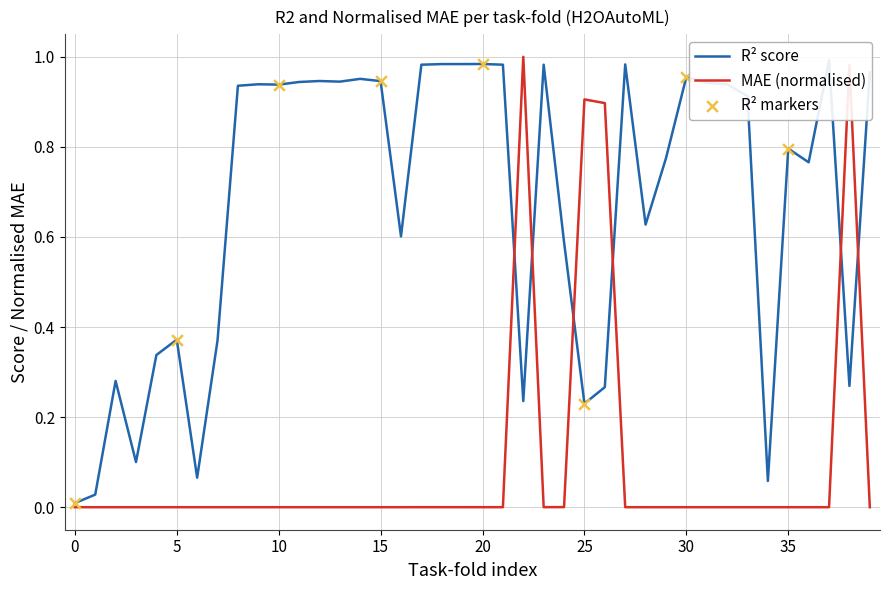

The MAE (normalised) series shows 0.0 at 0. True or false?

True